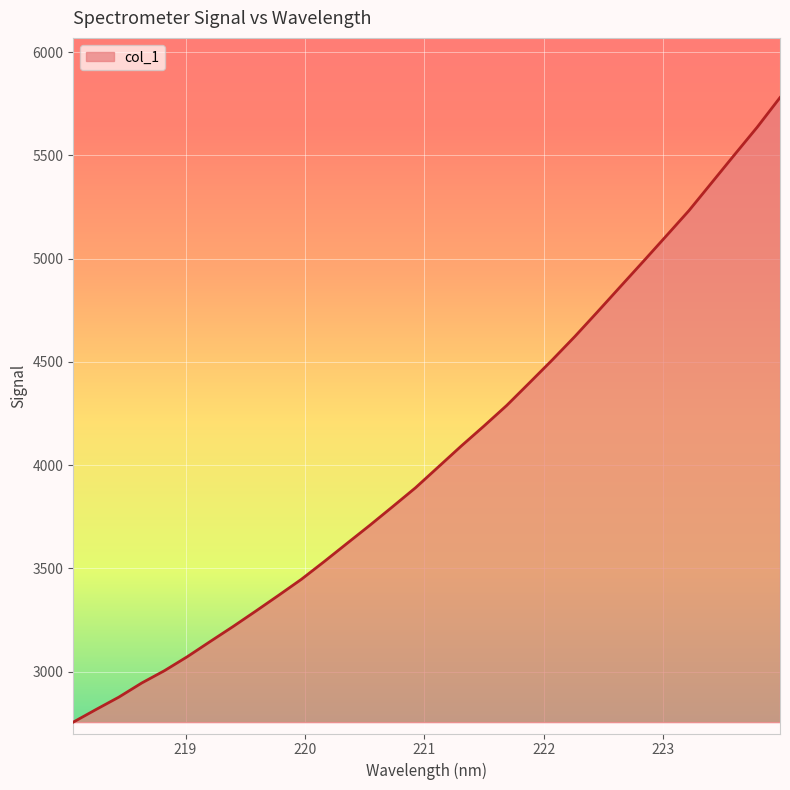

What is the smallest value displayed?

2756.0